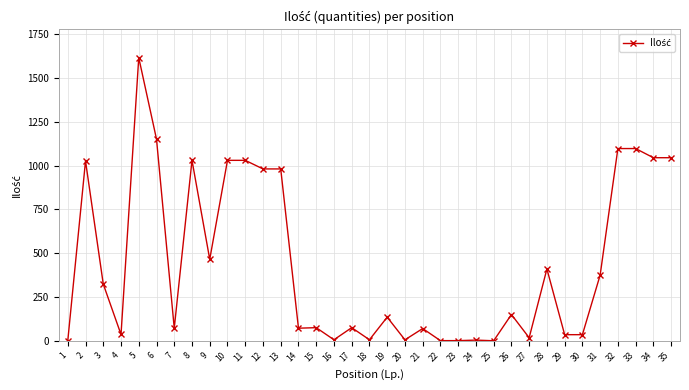

What is the difference between the maximum and second lowest values?

1615.8